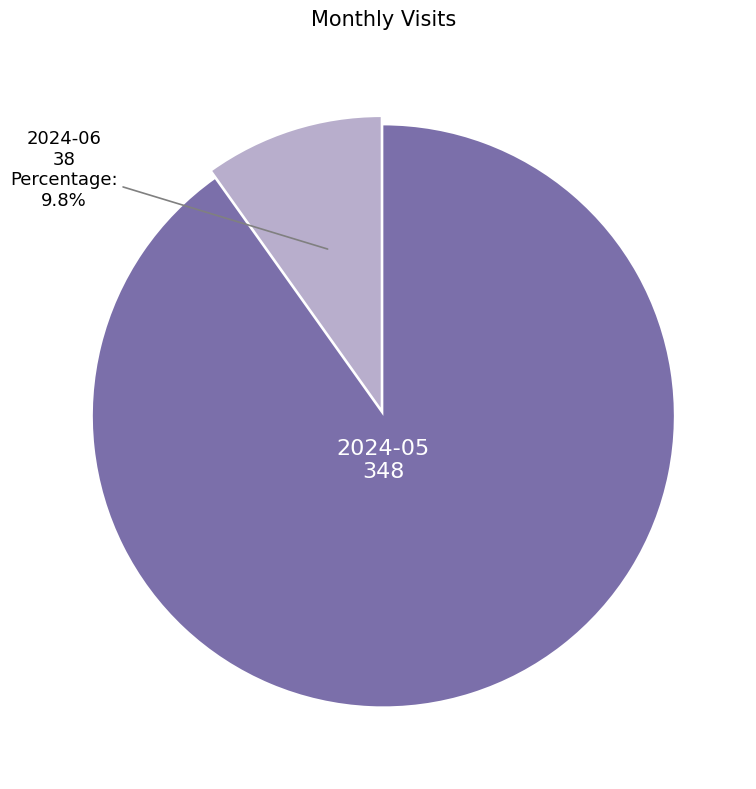

To the nearest percent, what percentage of the pie is 2024-05?

90%